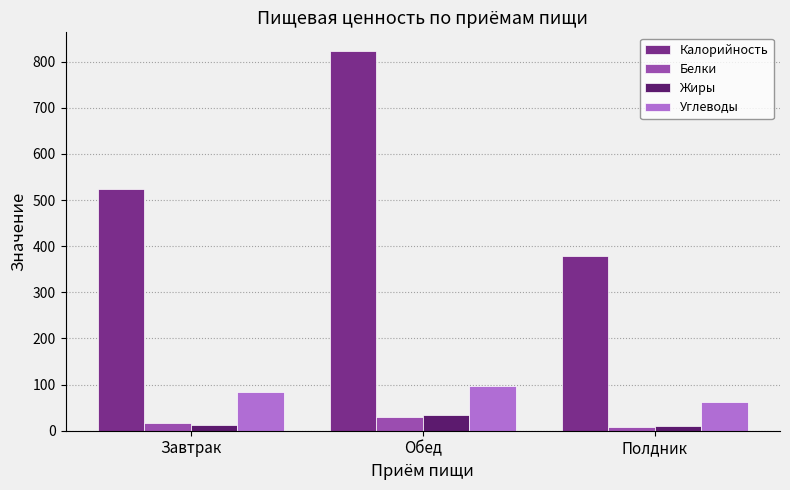

True or false: Углеводы has a value of 61.5 at Полдник.

True